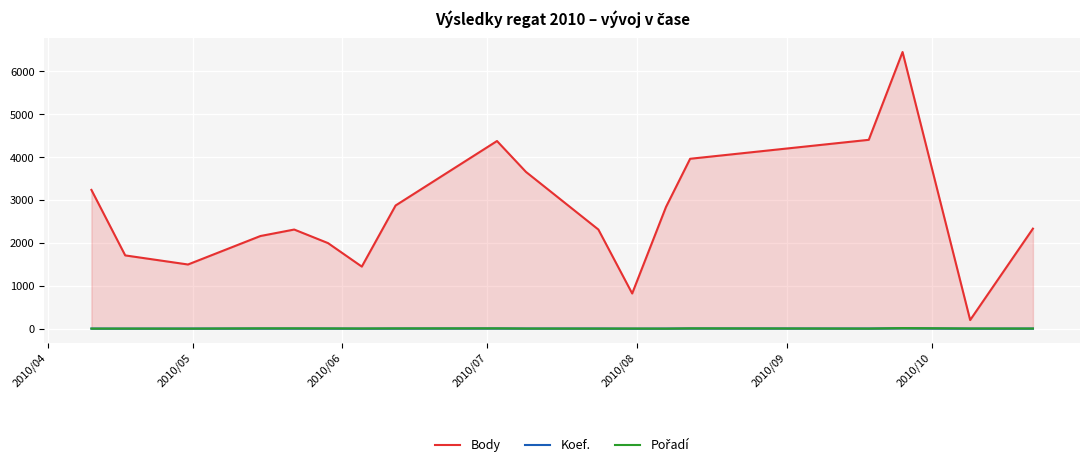

Which series has the largest range (max minus min)?

Body